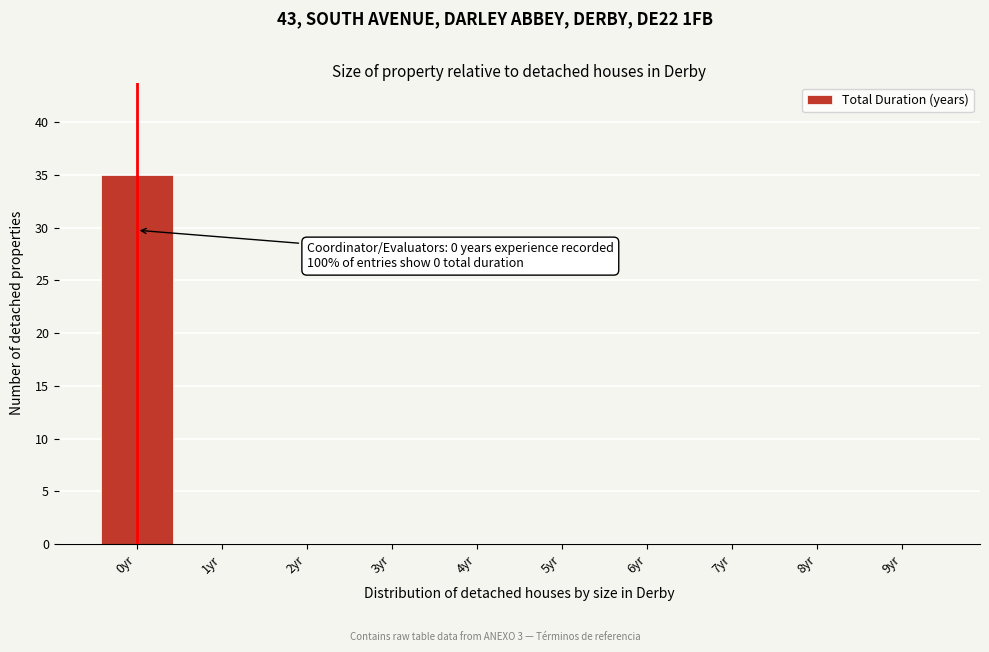

Which range on the x-axis has the tallest bar?

-0.5 to 0.5